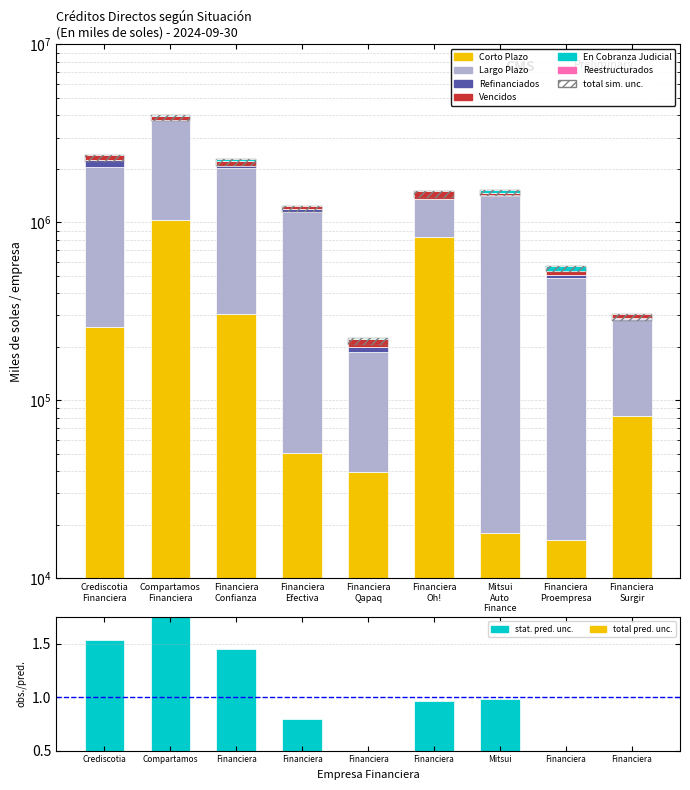

Where does the Vencidos series first go above 51714?

Crediscotia Financiera